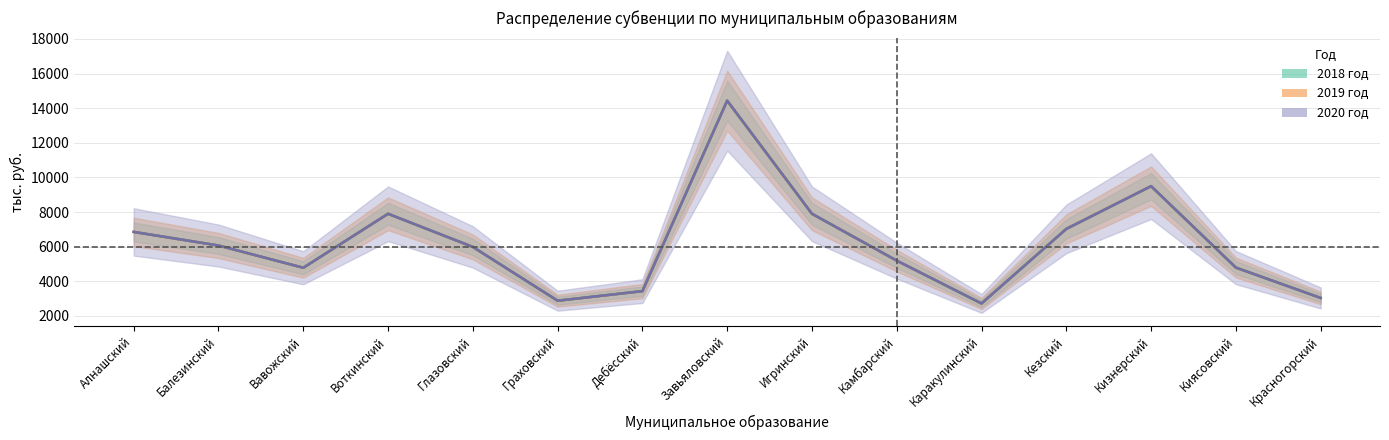

What position from the right is Киясовский?

2